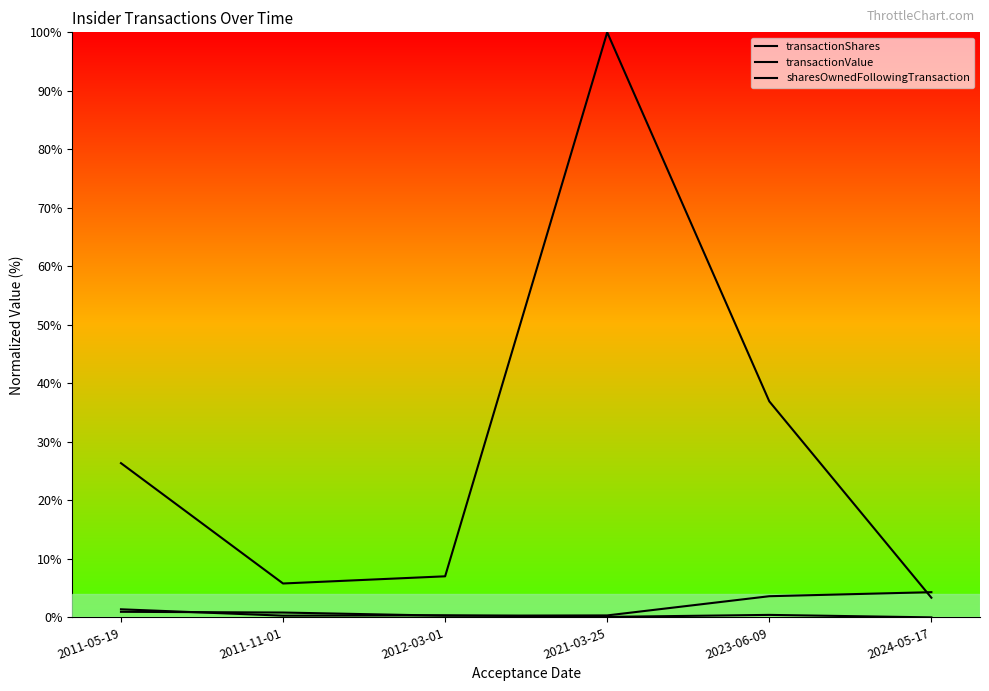

At which category does transactionShares reach its first local valley?

2011-11-01